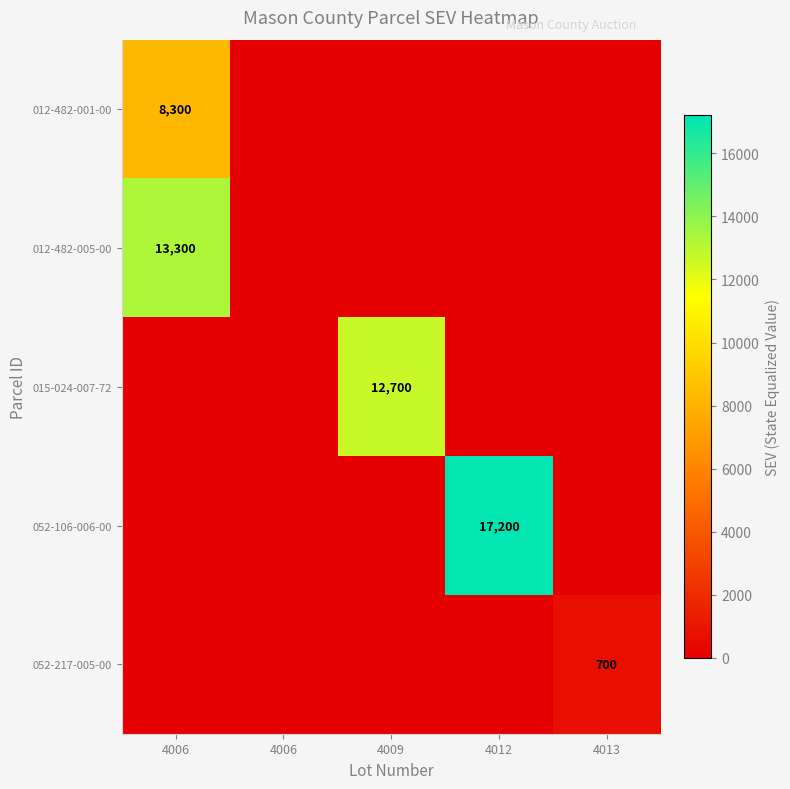

What is the average value of the 052-217-005-00 series?

140